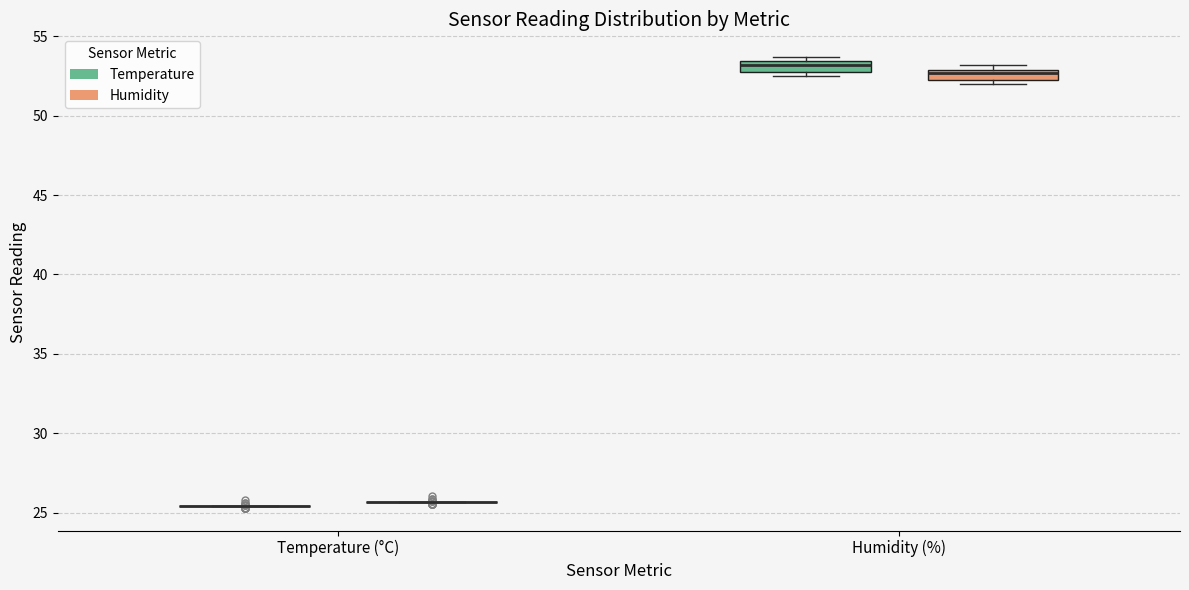

Where is the upper edge of the box for Humidity (%) (Humidity) on the y-axis? The values are not printed on the chart, so give them approximately, as read against the axis.

53.0